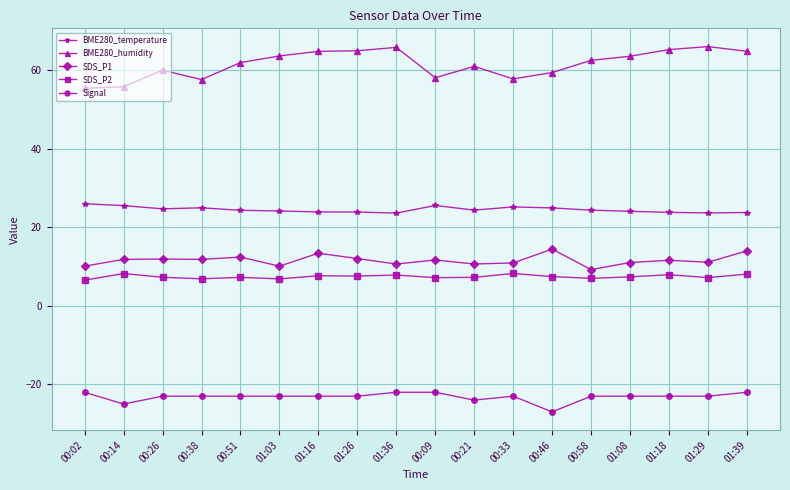

True or false: SDS_P2 and SDS_P1 intersect in this chart.

False